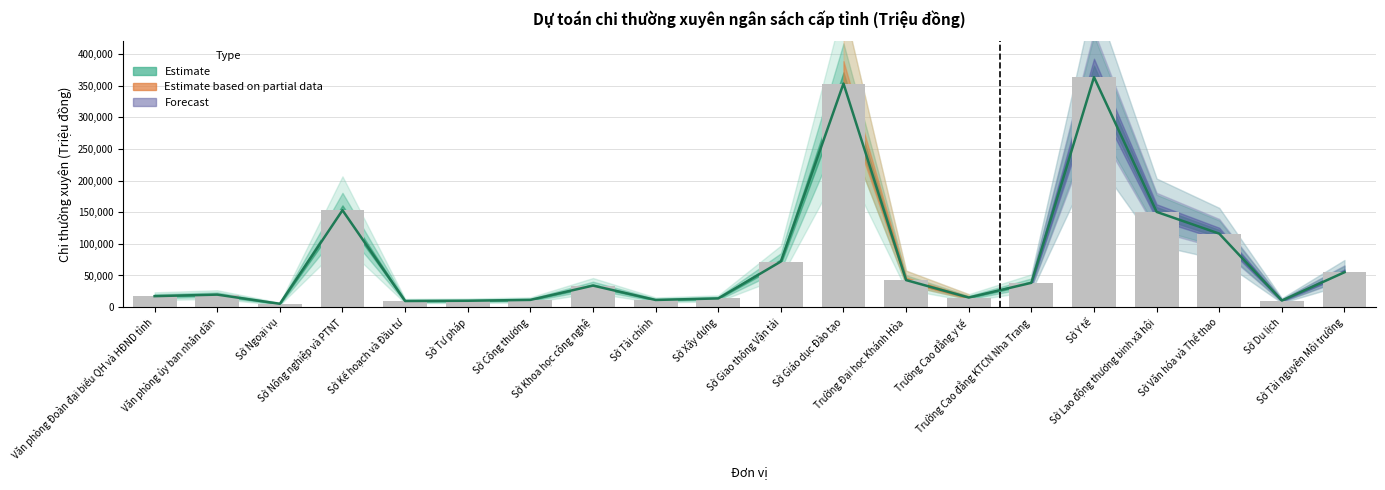

True or false: the data shows 9644 at Sở Kế hoạch và Đầu tư.

True